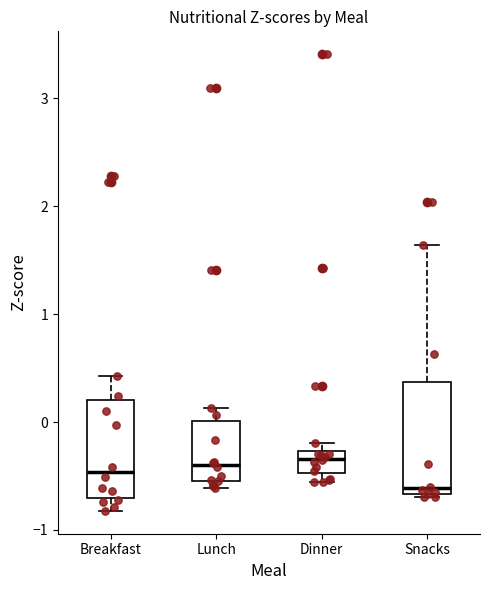

Reading left to right, read every box against the y-axis: the position of its median line, the range the box covers, and the ends of its whiskers. The values are not printed on the chart, so give them approximately, as read against the axis.

Breakfast: median -0.5, box -0.7 to 0.2, whiskers -0.8 to 0.4
Lunch: median -0.4, box -0.5 to 0.0, whiskers -0.6 to 0.1
Dinner: median -0.3 (inside the box), box -0.5 to -0.3, whiskers -0.6 to -0.2
Snacks: median -0.6, box -0.7 to 0.4, whiskers -0.7 (just below the box's lower edge) to 1.6